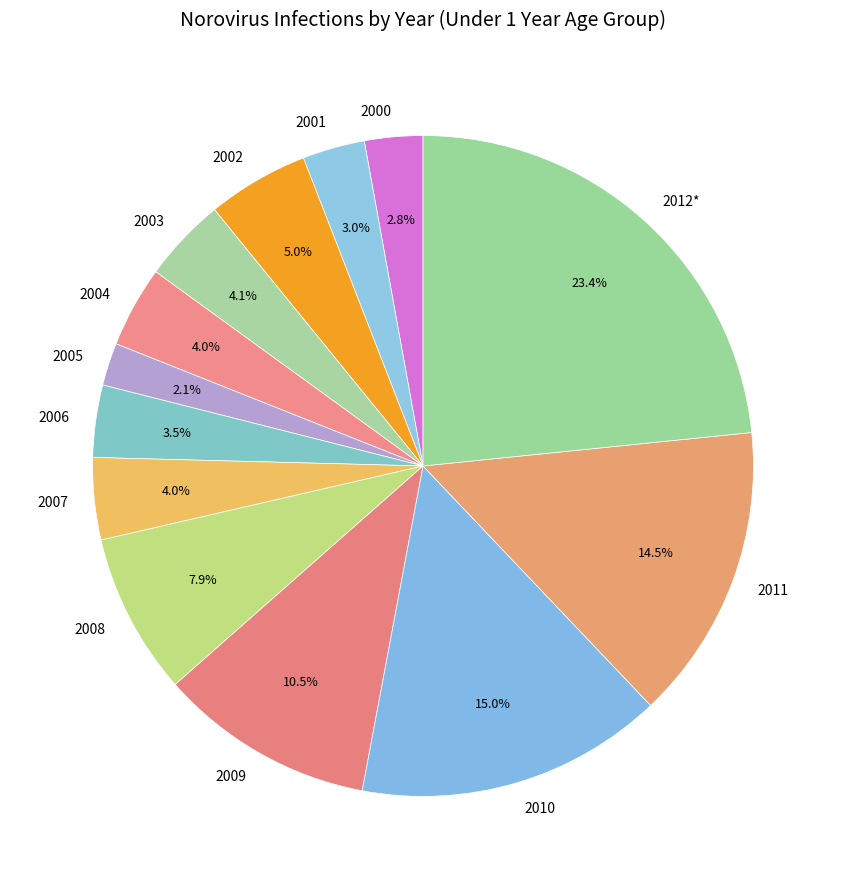

What is the ratio of the value at 2008 to the value at 2003?

1.9